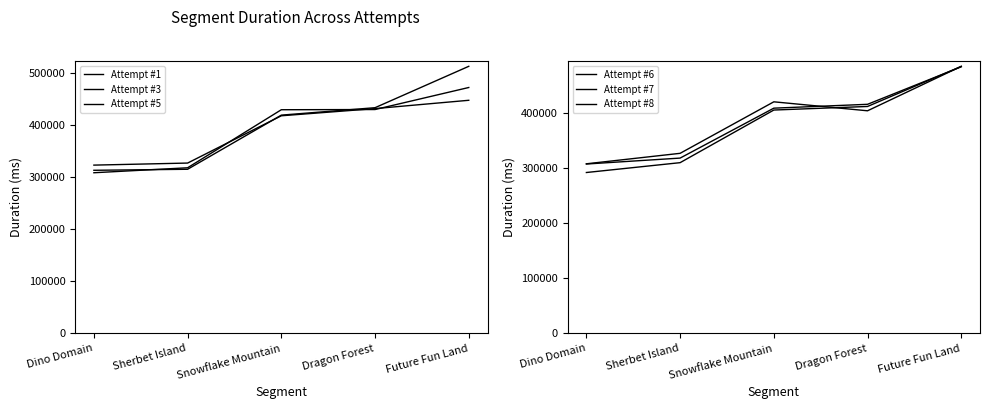

What is the average value of the Attempt #5 series?

398922